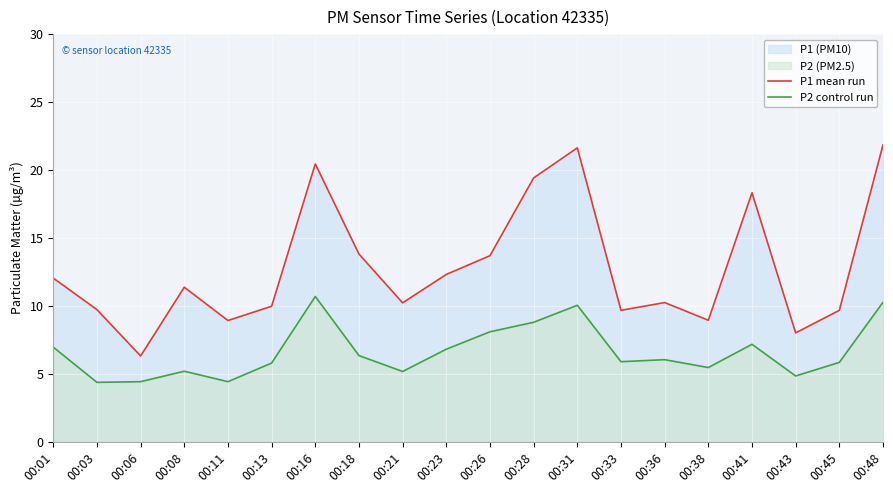

What is the value of the P1 mean run point at the 14th from the left?

9.7